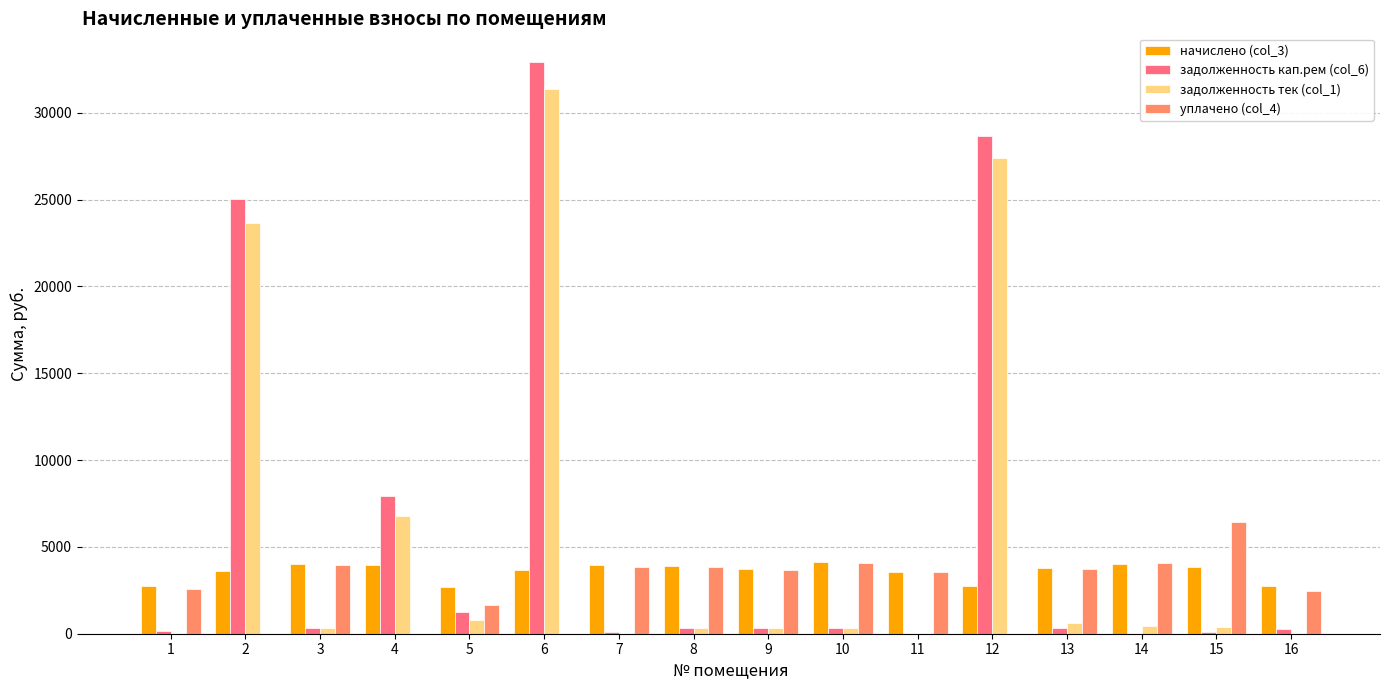

Is the value of уплачено (col_4) at 7 greater than the value of задолженность кап.рем (col_6) at 14?

Yes